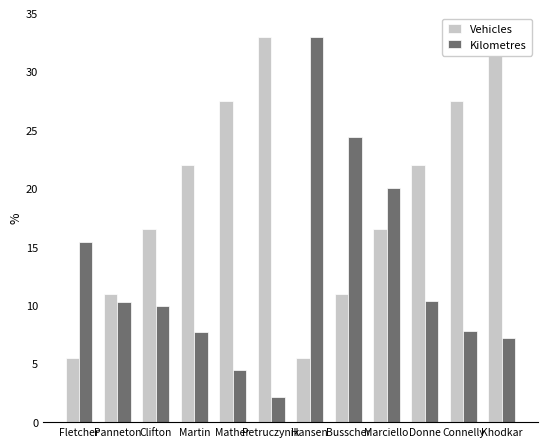

What is the approximate value of Vehicles at Petruczynik?

33.0